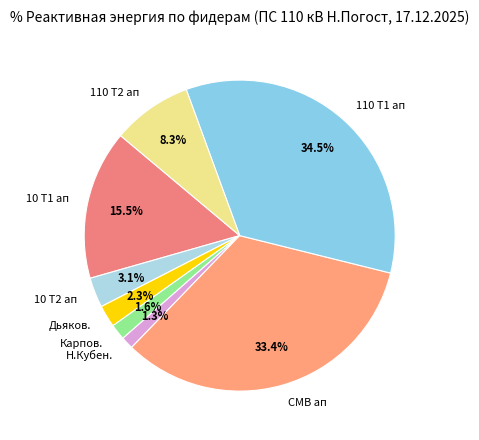

Between 10 Т1 ап and 10 Т2 ап, which is larger?

10 Т1 ап